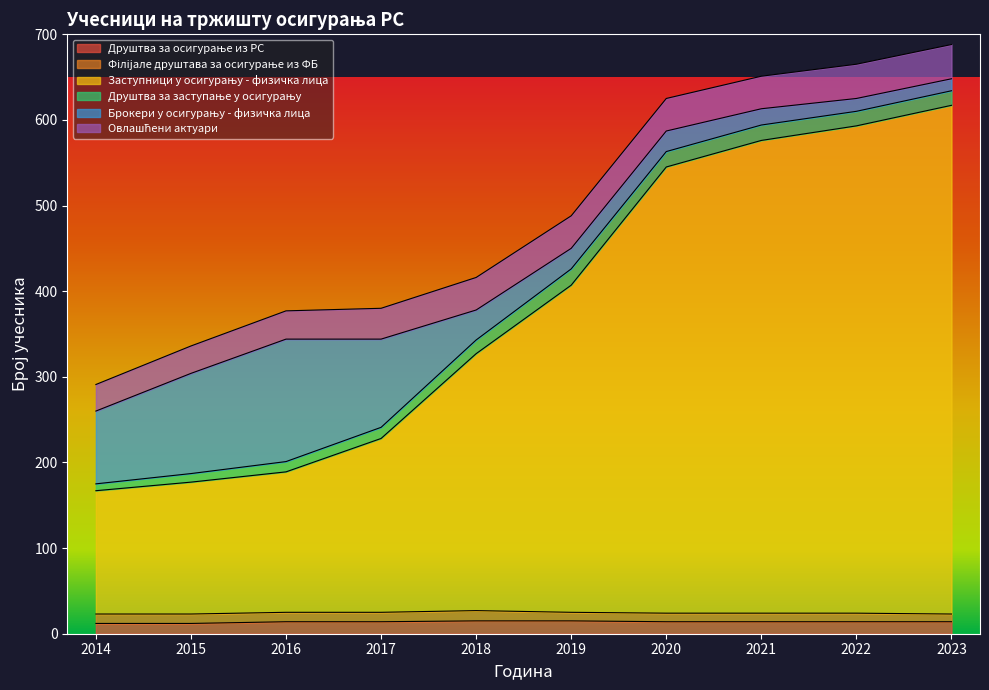

What is the difference between the maximum and minimum values in the Філijале друштава за осигурање из ФБ series?

3